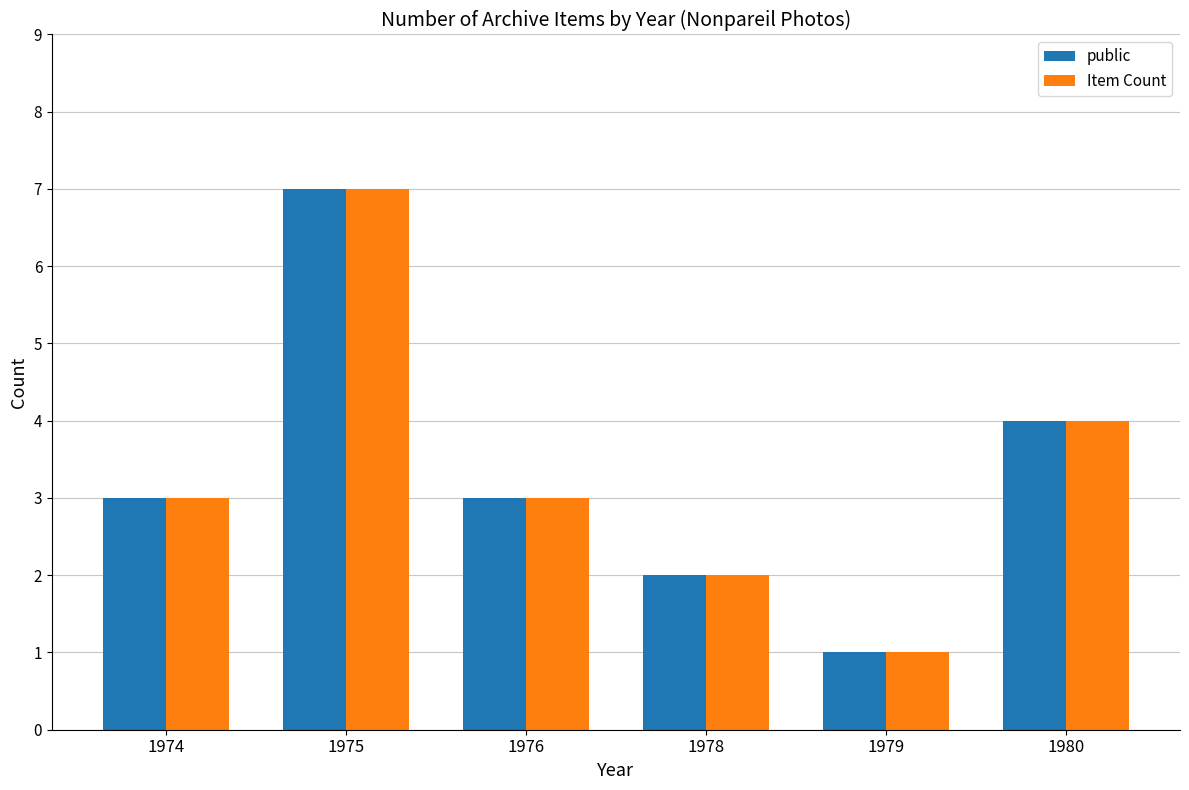

The Item Count series shows 3 at 1978. True or false?

False